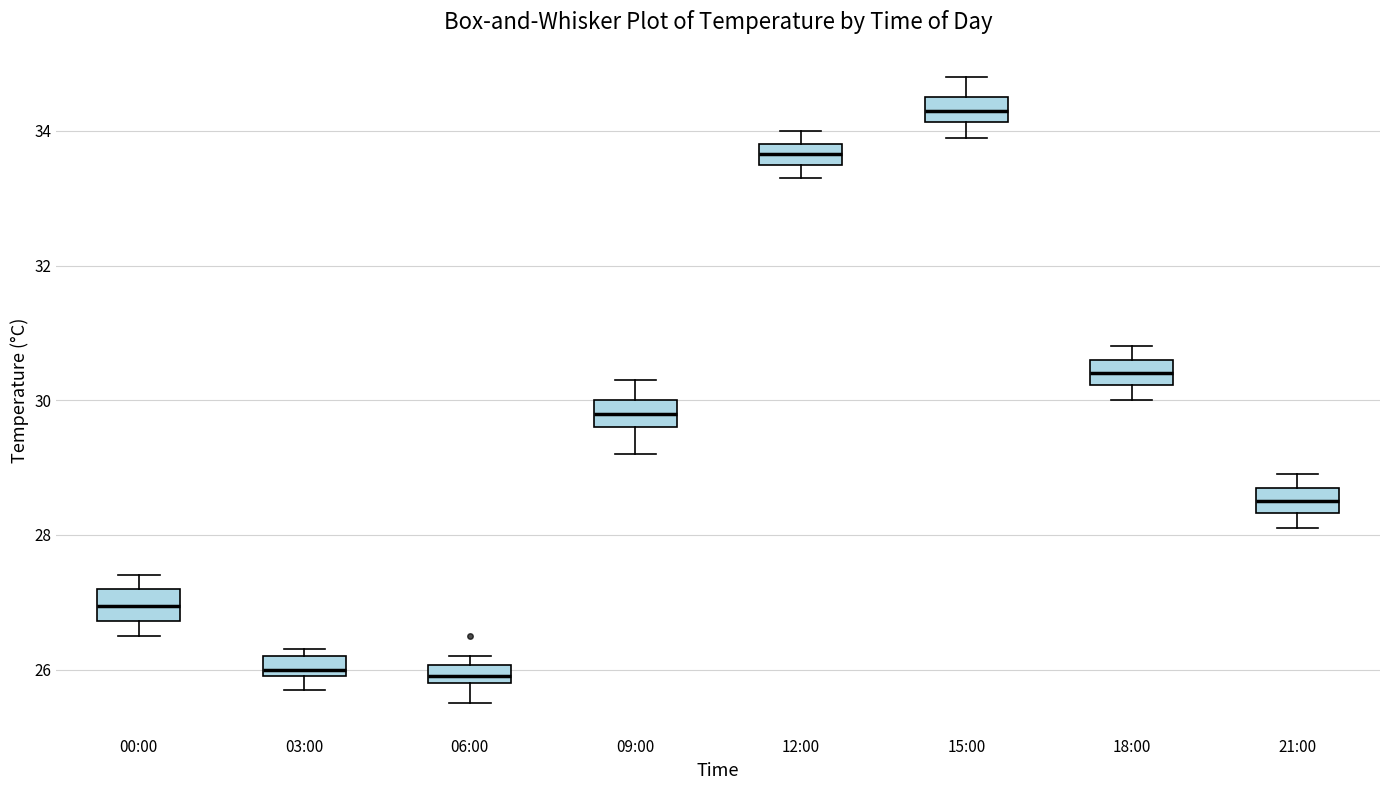

Where is the upper edge of the box for 12:00 on the y-axis? The values are not printed on the chart, so give them approximately, as read against the axis.

33.8